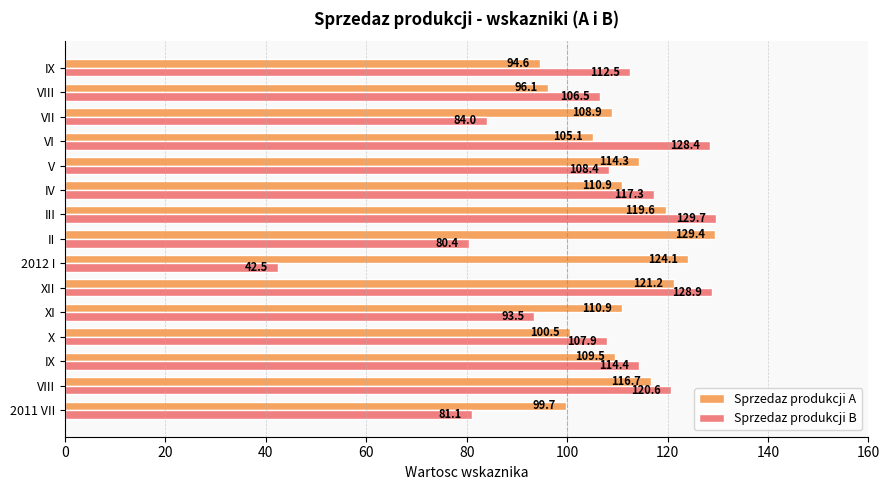

How many values in the Sprzedaz produkcji B series exceed 108?

8